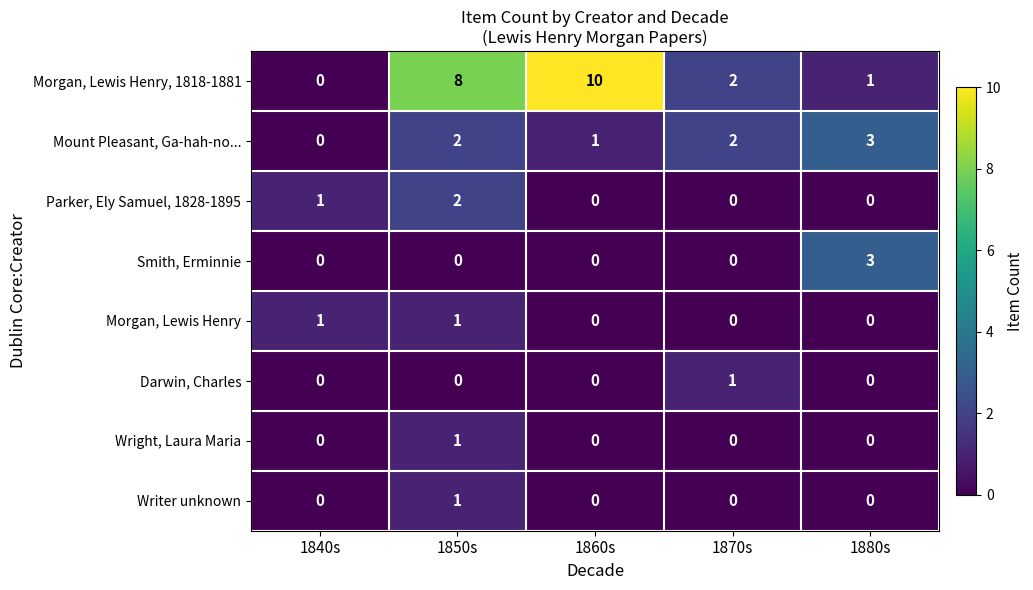

How many data points in Morgan, Lewis Henry, 1818-1881 are less than 2?

2